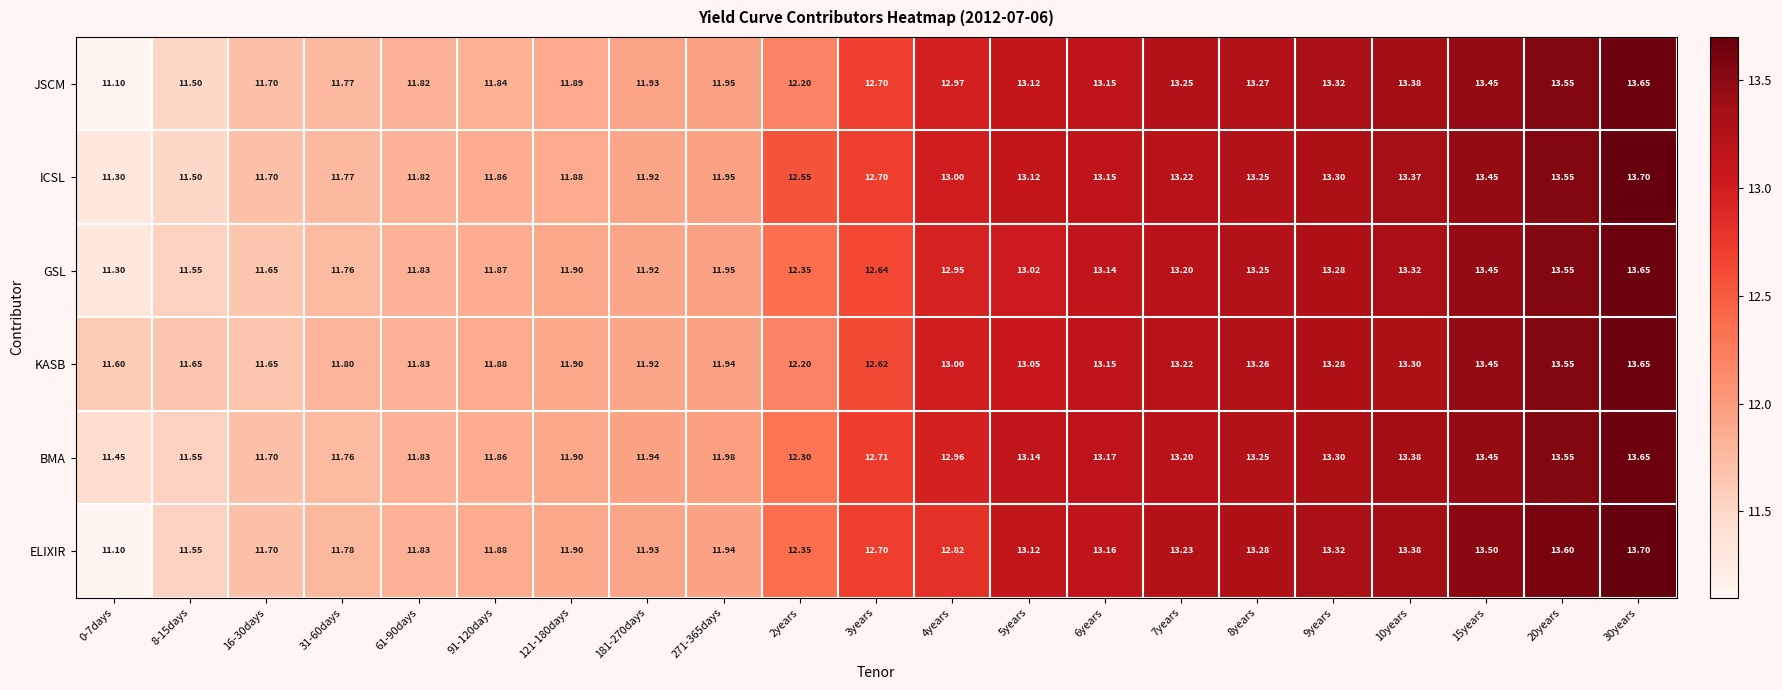

Which series has the largest range (max minus min)?

ELIXIR